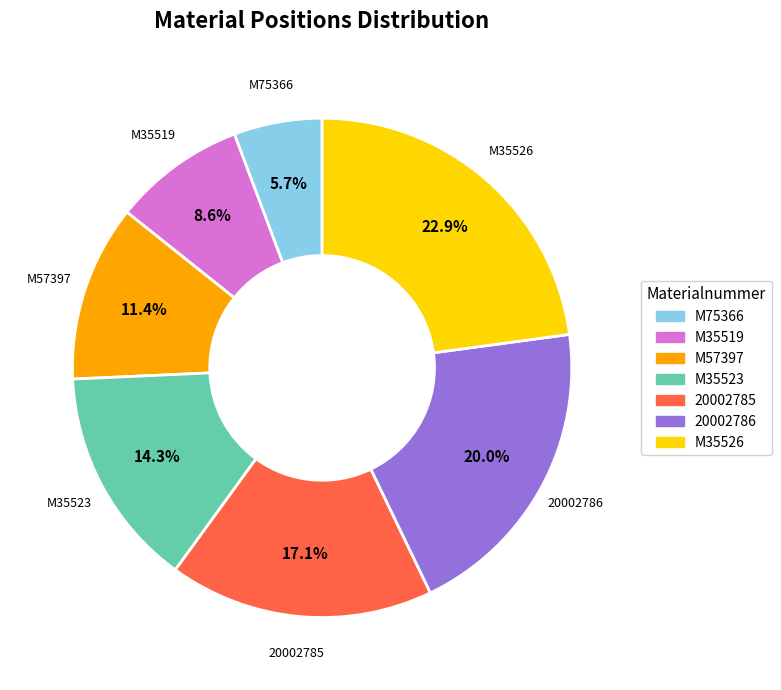

Is 20002786 the majority of the pie?

No